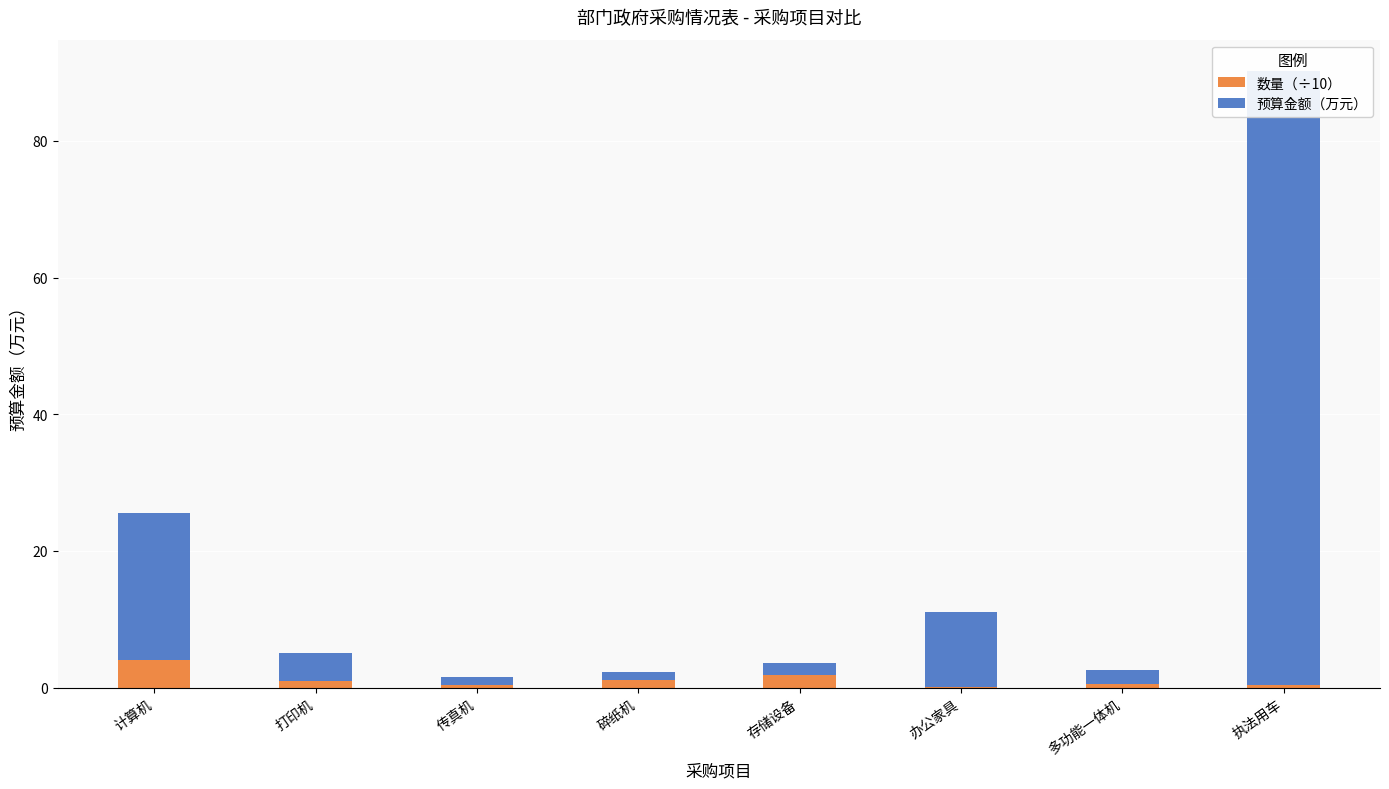

What is the total value across all series at 打印机?

5.0